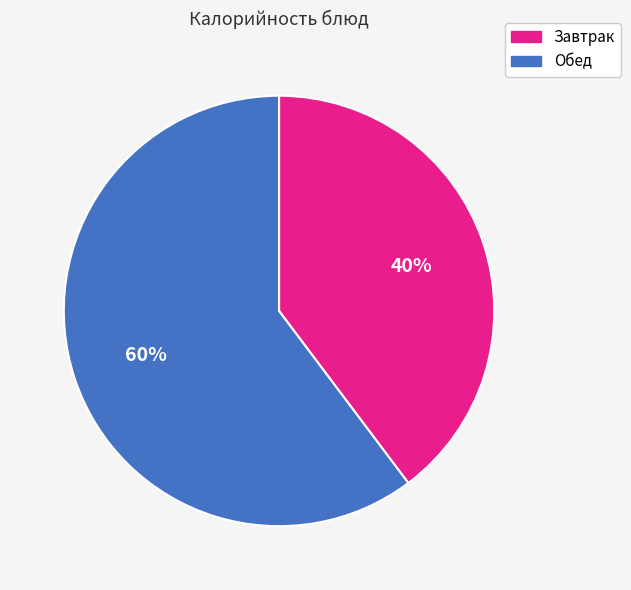

To the nearest percent, what is the average slice percentage?

50%